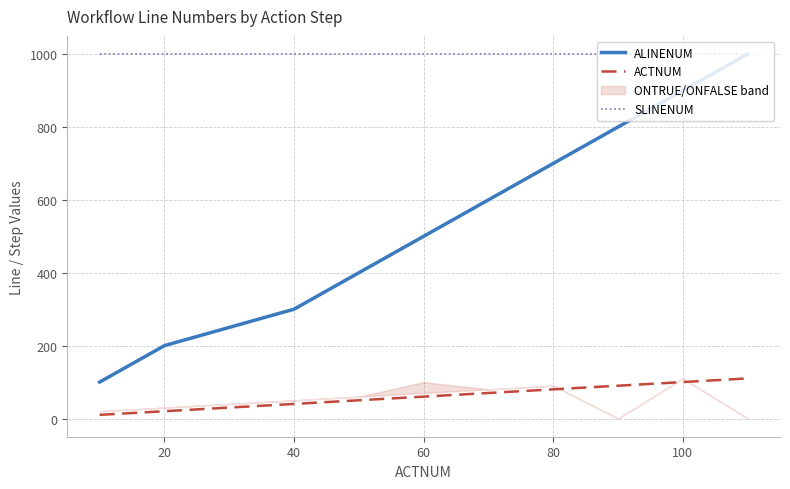

What is the highest value of the SLINENUM series?

1000